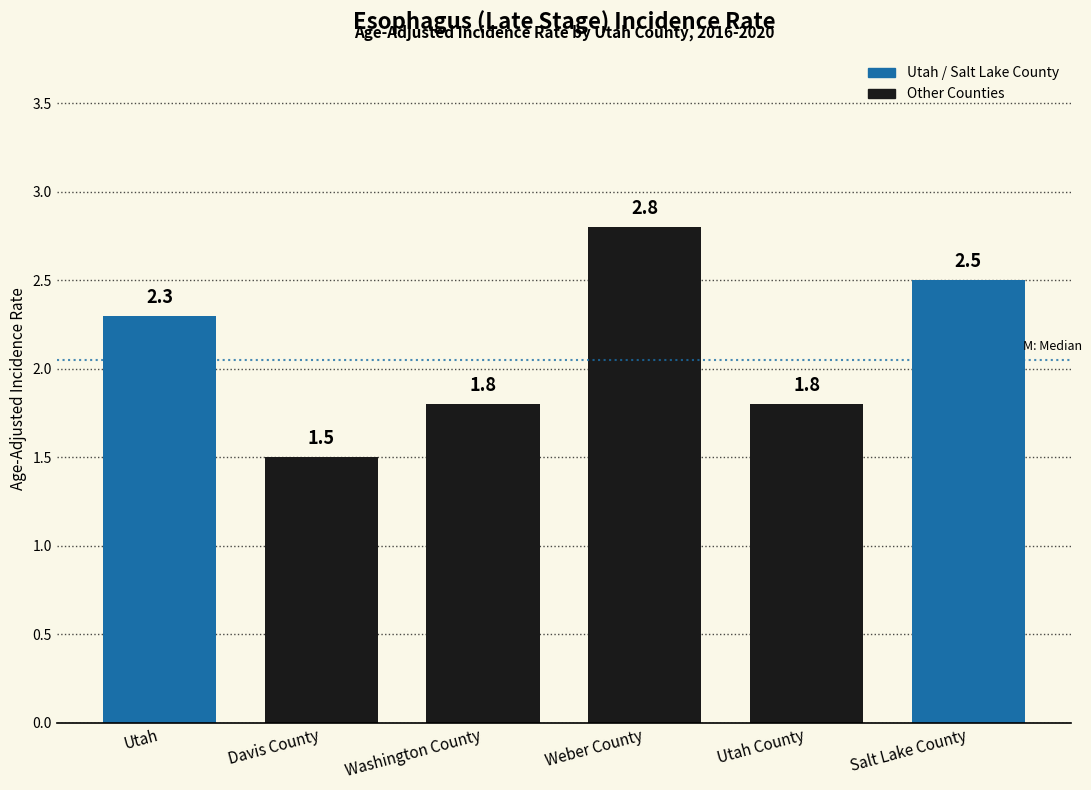

Reading left to right, what are all the values shown in this chart?

2.3	1.5	1.8	2.8	1.8	2.5